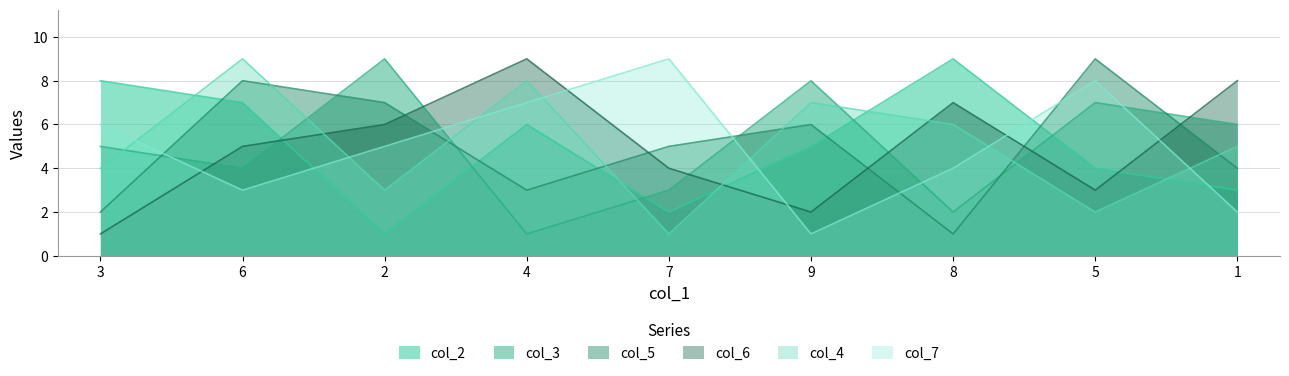

Does the chart have visible grid lines?

Yes